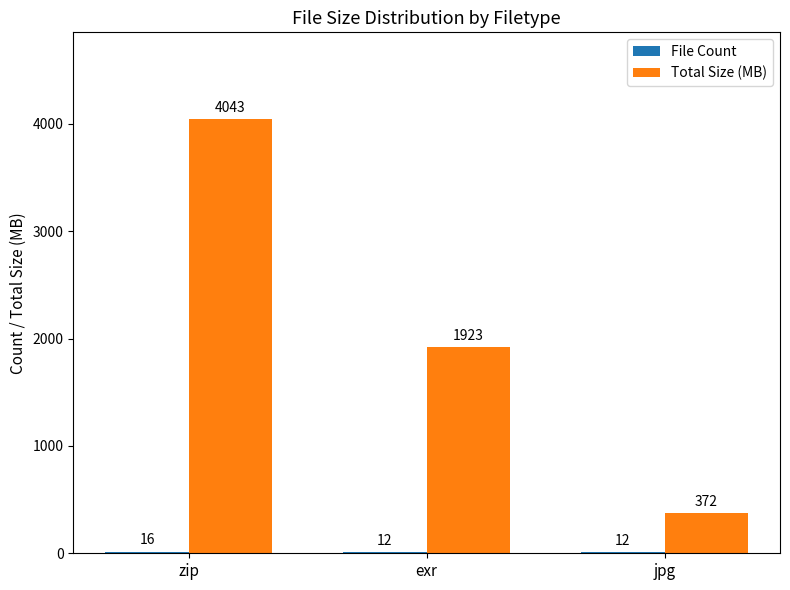

The value of Total Size (MB) at jpg is 634.1. True or false?

False